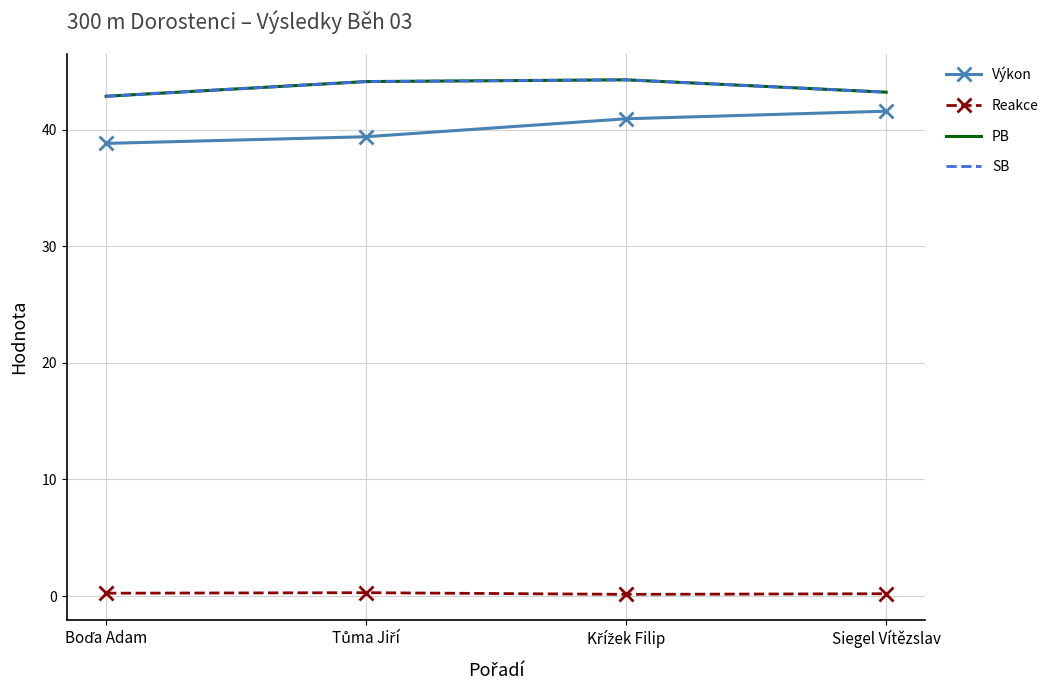

Is this an area chart (filled region under the line)?

No